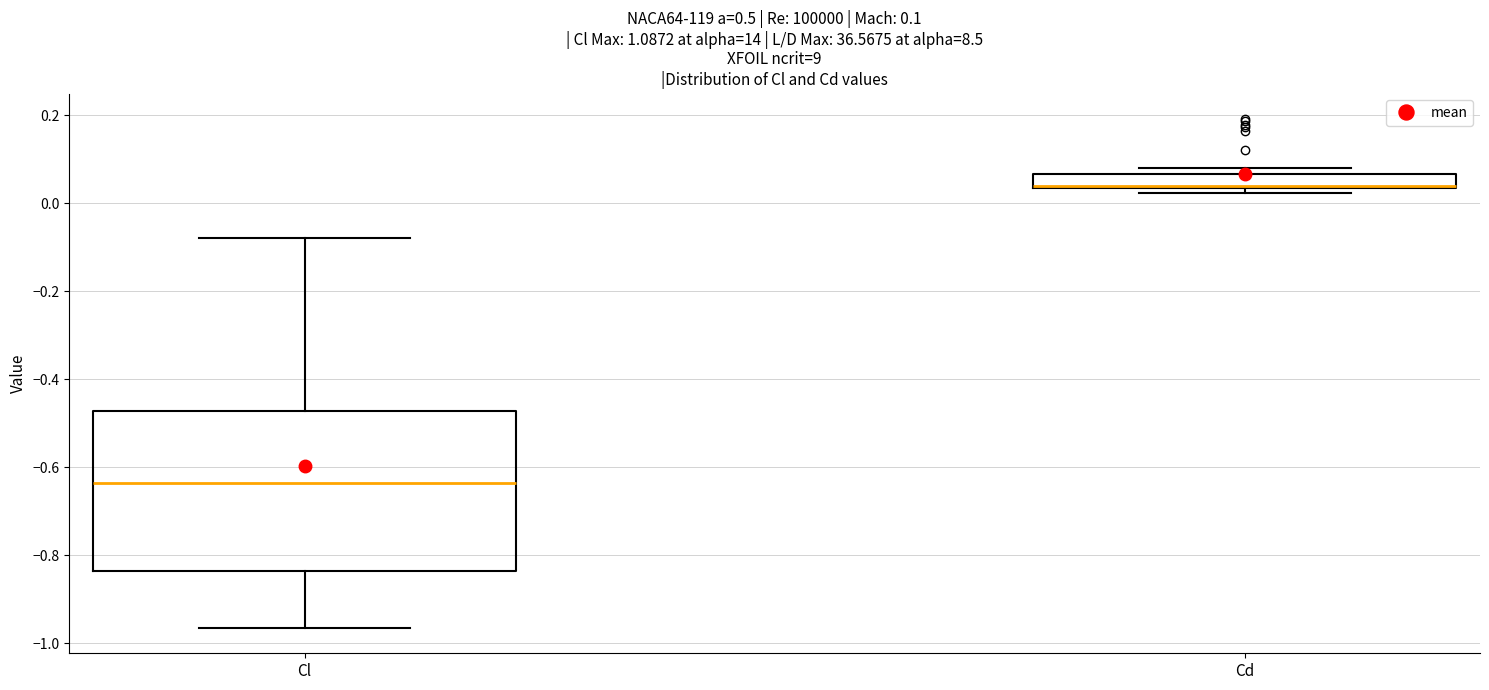

Which box's median line is the lowest?

Cl